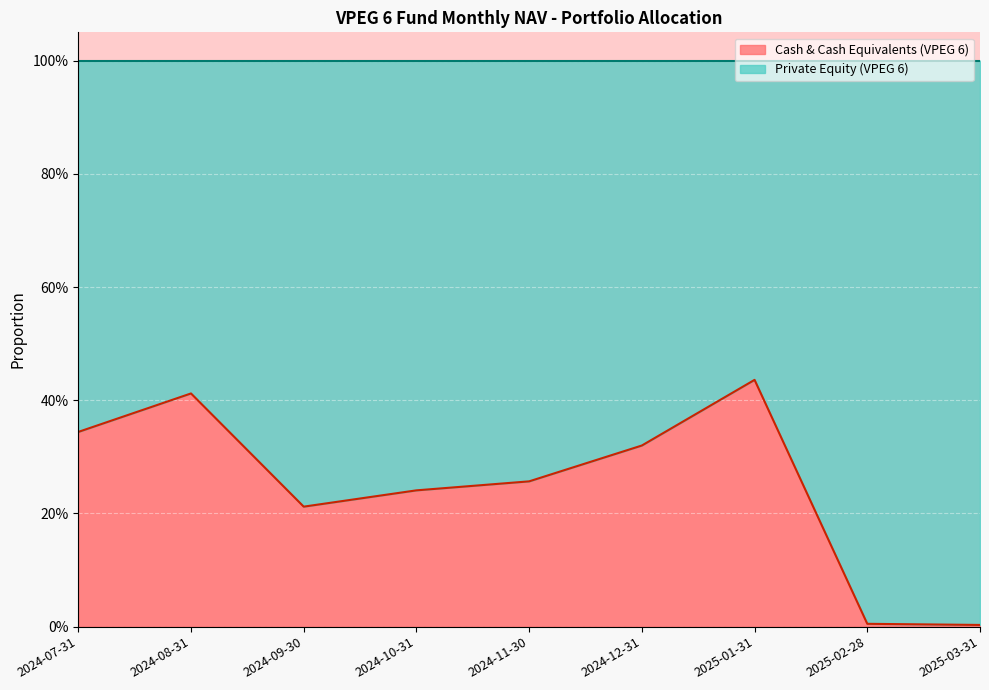

How many points are lower than both their immediate neighbors (excluding endpoints)?

1